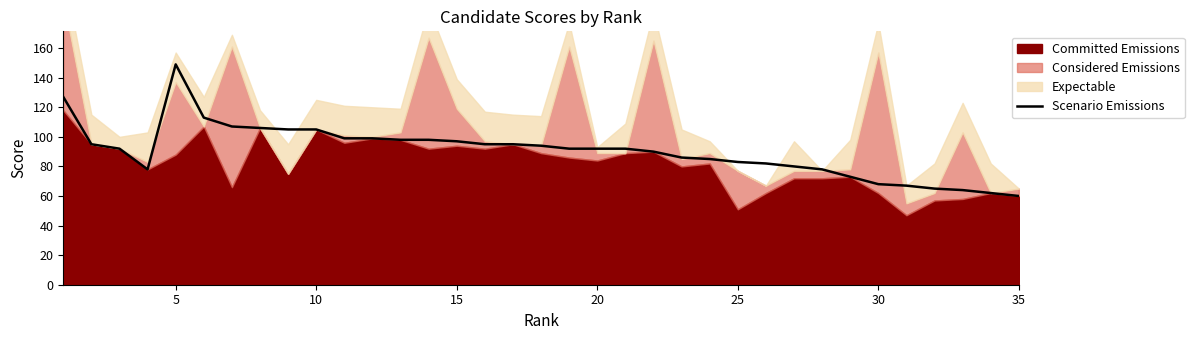

The Scenario Emissions series shows 105 at 10. True or false?

True